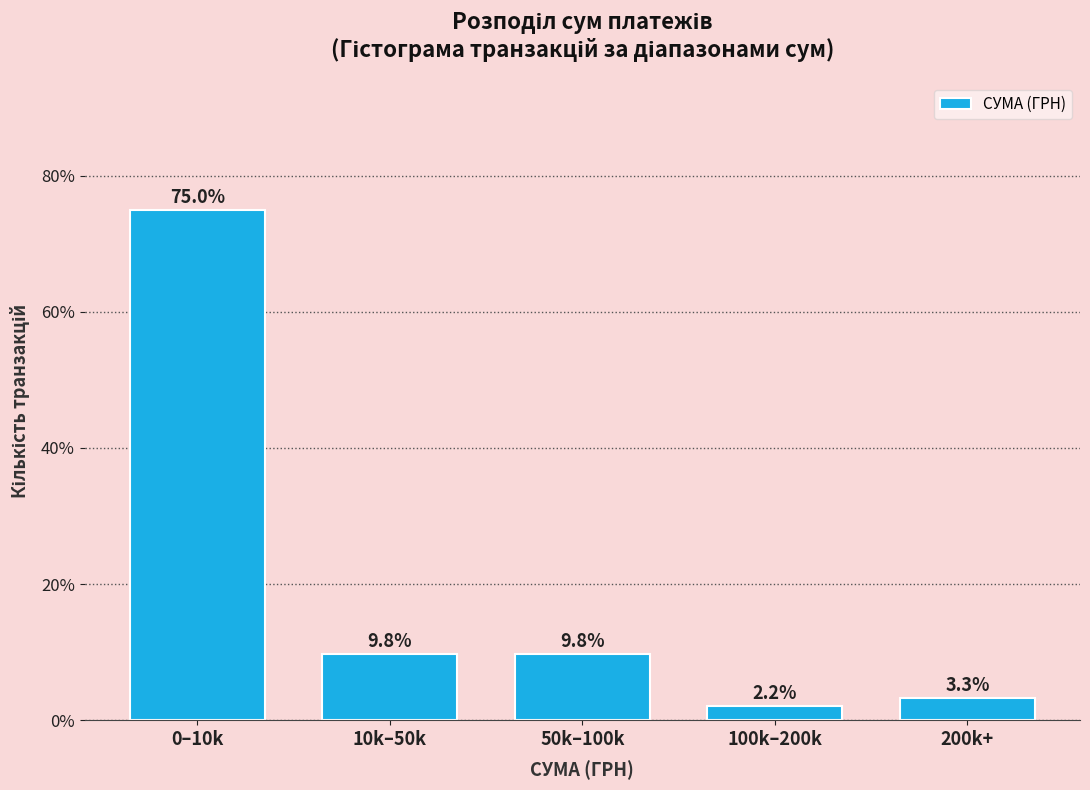

Reading left to right, transcribe all the data shown in this chart.

75.0	9.8	9.8	2.2	3.3